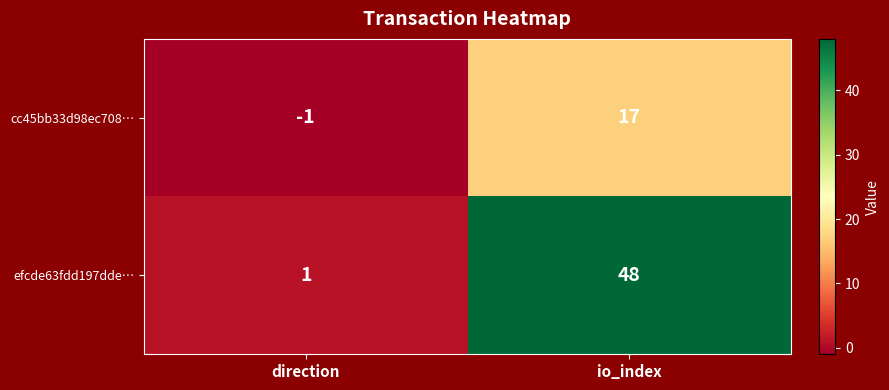

What is the approximate value of cc45bb33d98ec708… at io_index, to the nearest 5?

15